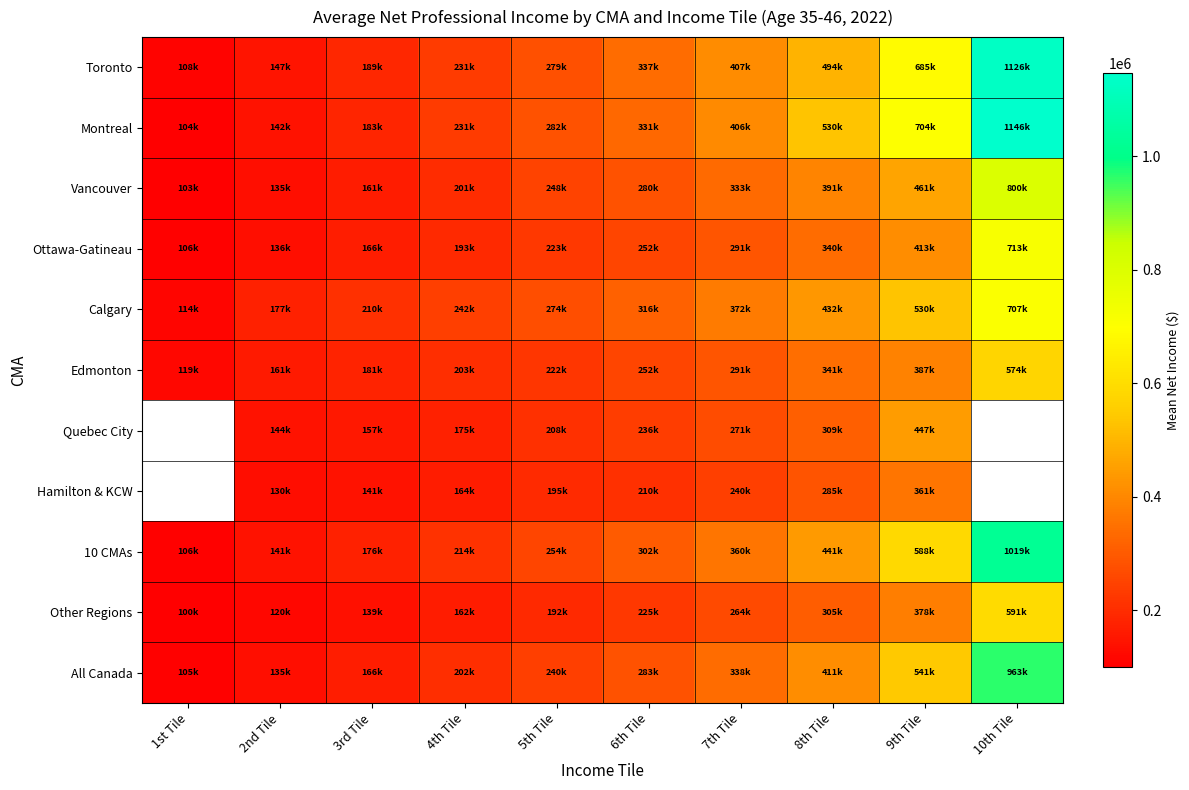

Which label corresponds to the smallest value in the chart?

1st Tile